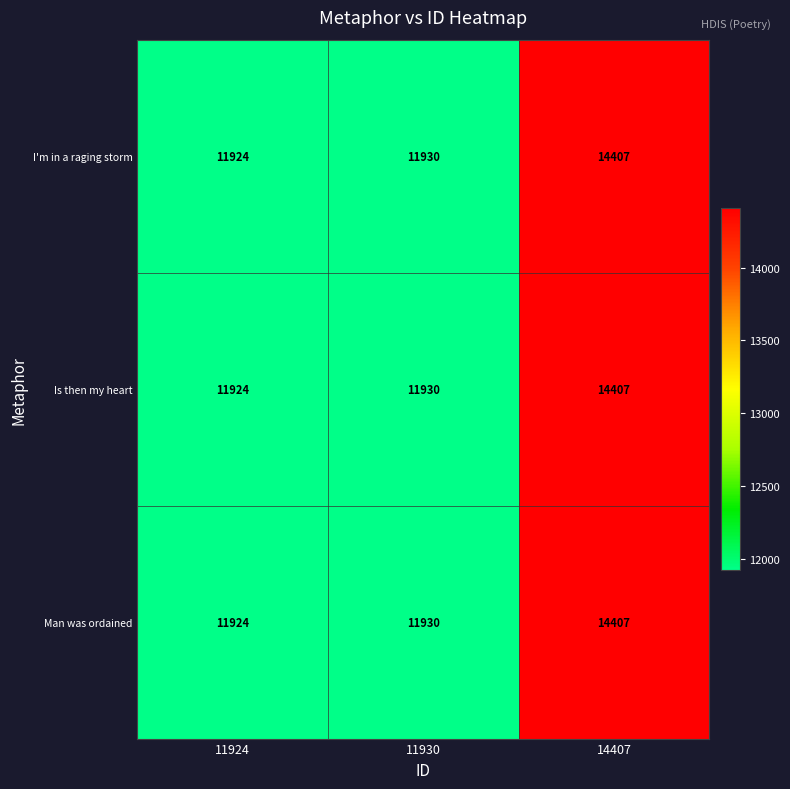

What is the total value across all series at 11924?

35772